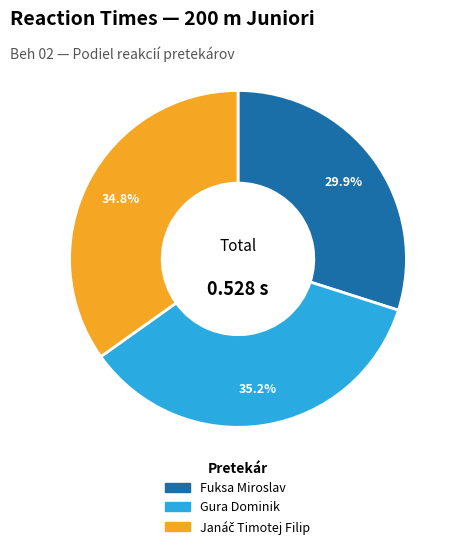

What percentage is NOT represented by Gura Dominik?

64.8%